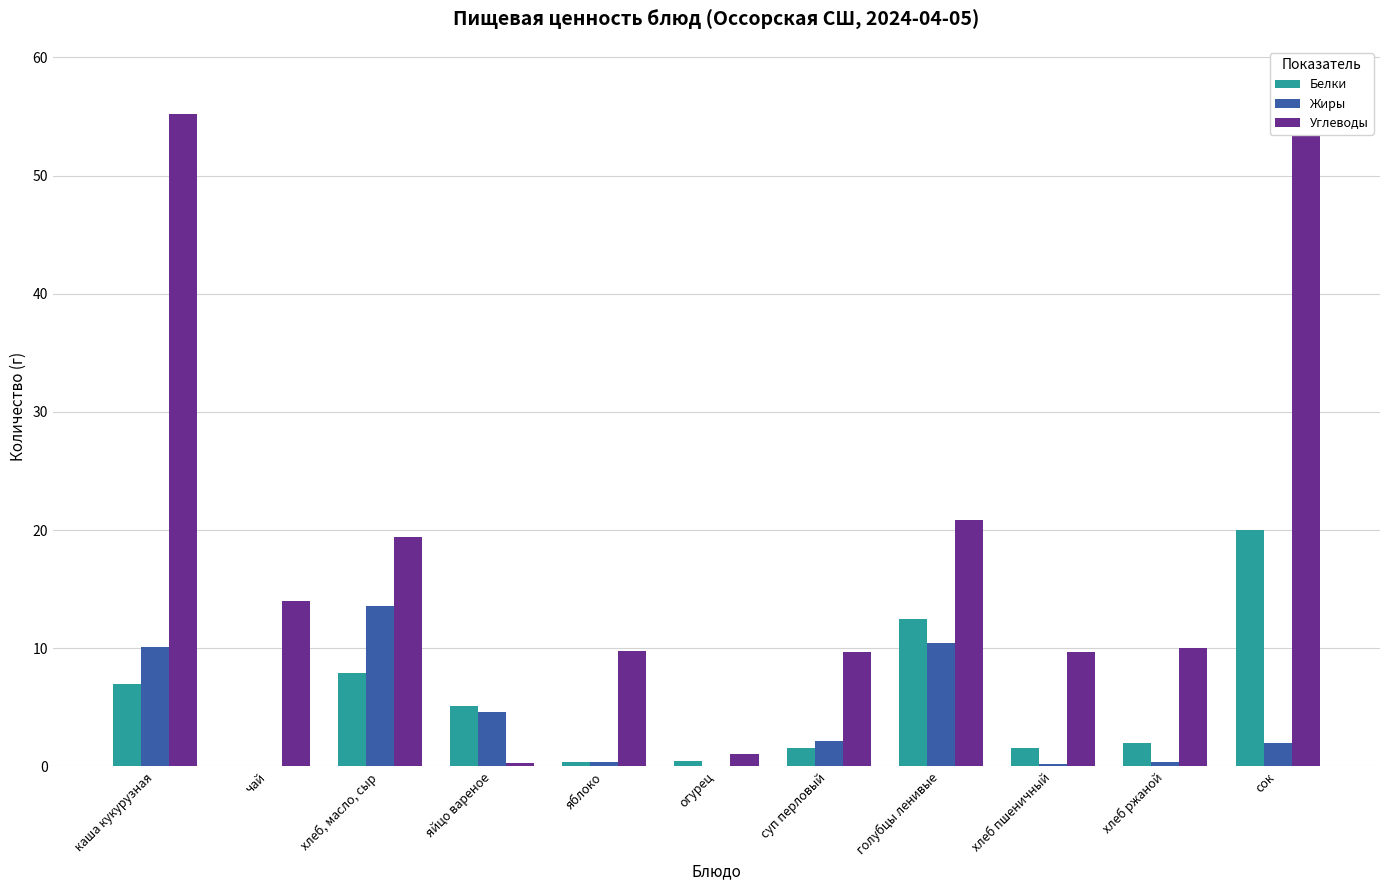

The Жиры series shows 0.2 at хлеб пшеничный. True or false?

True